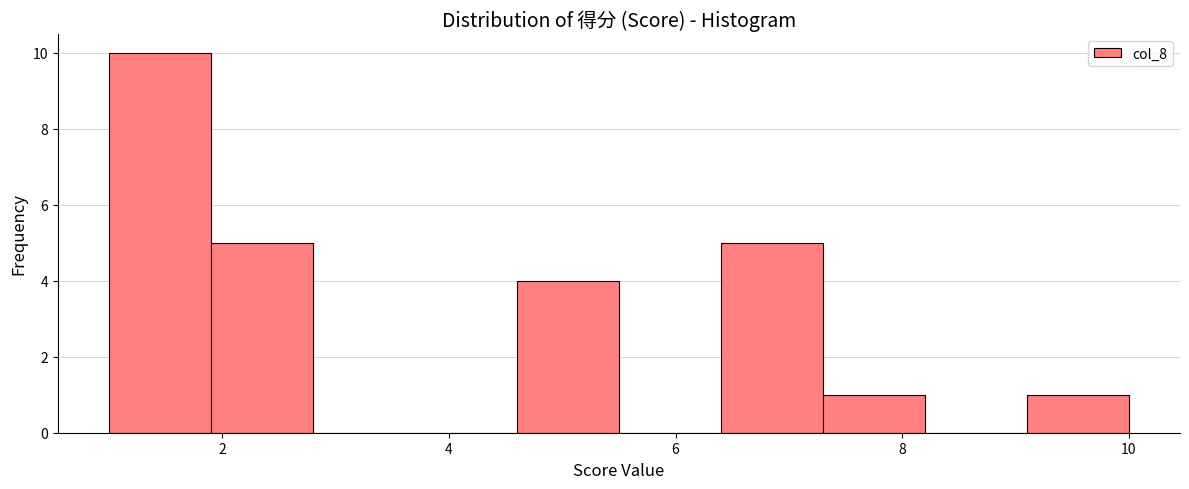

Reading left to right, list every bar in this chart as the range it spans on the x-axis followed by its height. Neither the bar edges nor the heights are printed on the chart, so give them approximately, as read against the axes.

1.0 to 1.9: 10
1.9 to 2.8: 5
2.8 to 3.7: 0
3.7 to 4.6: 0
4.6 to 5.5: 4
5.5 to 6.4: 0
6.4 to 7.3: 5
7.3 to 8.2: 1
8.2 to 9.1: 0
9.1 to 10.0: 1